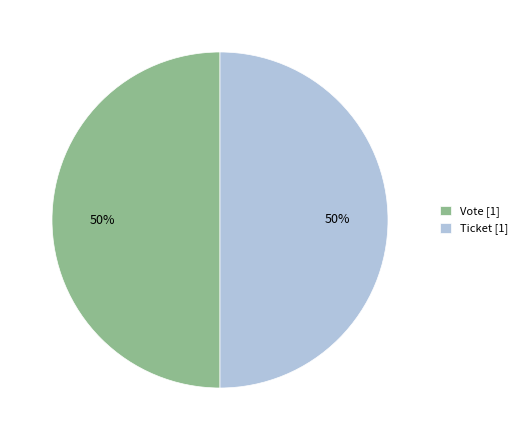

How many segments does this pie chart have?

2